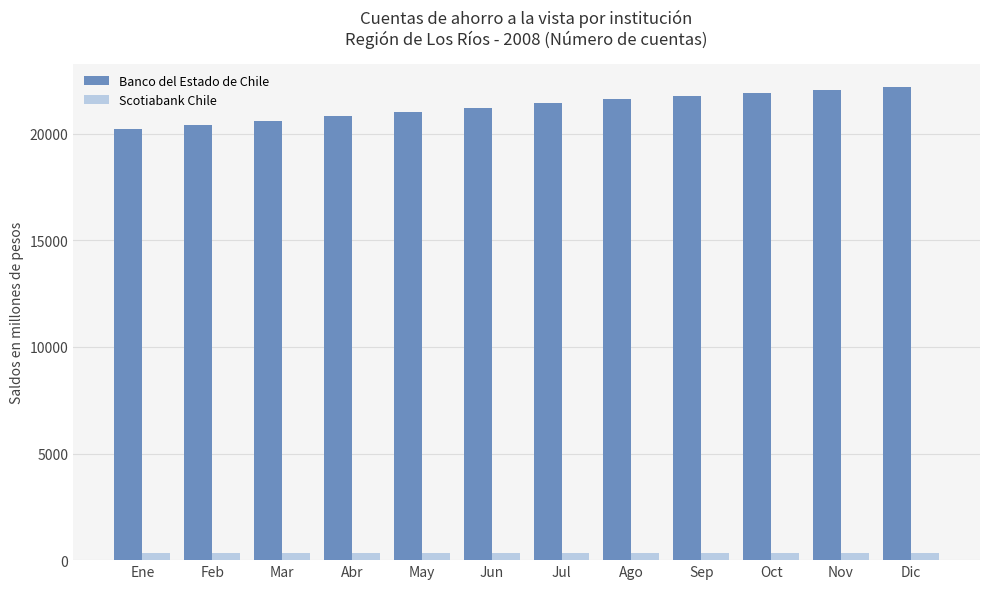

What is the average value of the Banco del Estado de Chile series?

21274